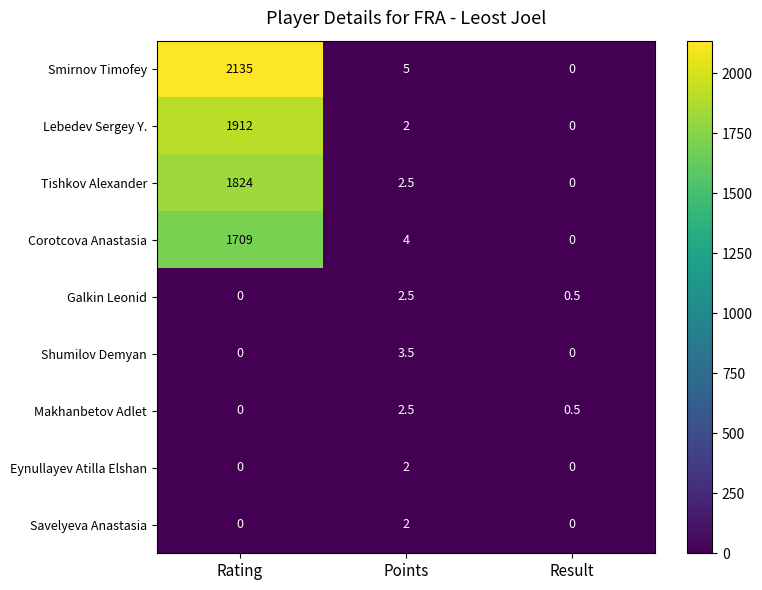

The value of Savelyeva Anastasia at Points is 3.1. True or false?

False